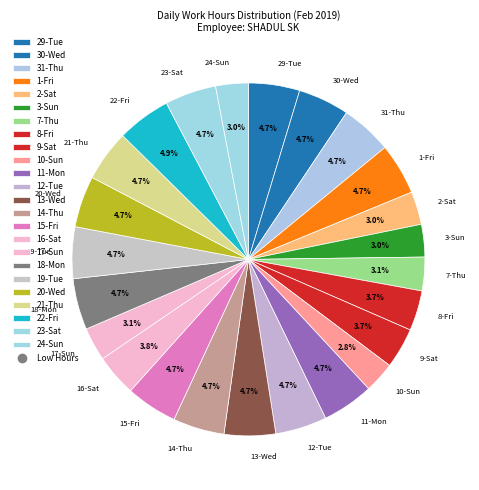

Does any single category account for the majority?

No